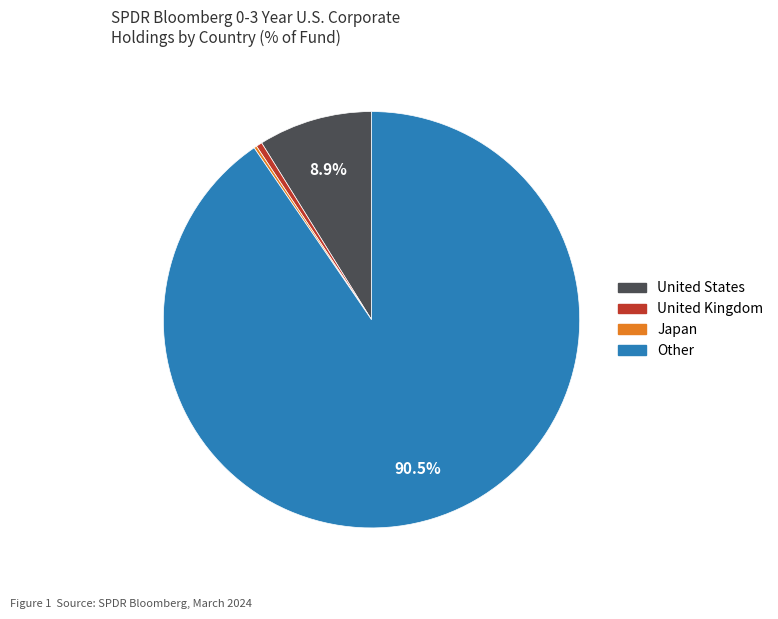

Does any single category account for the majority?

Yes